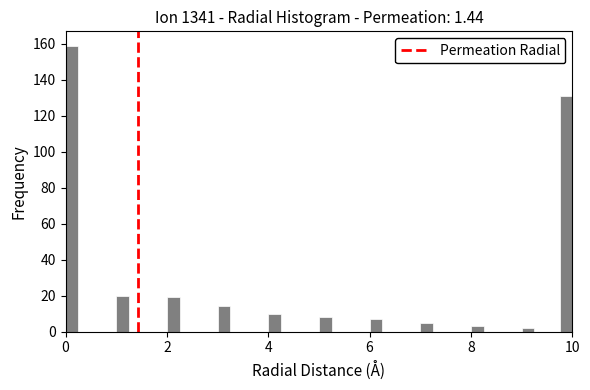

Around what value on the x-axis is the tallest bar? Give the approximate position of its centre, as read against the axis.

0.2